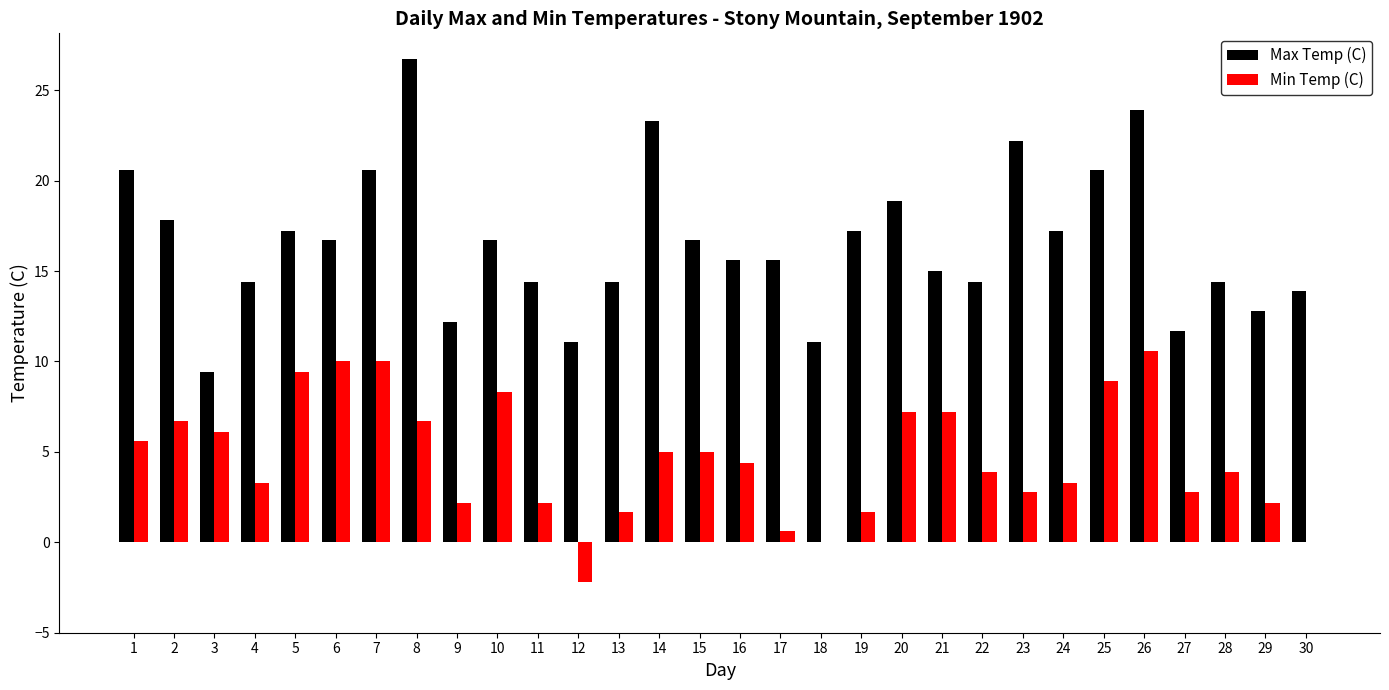

Which series has the largest range (max minus min)?

Max Temp (C)